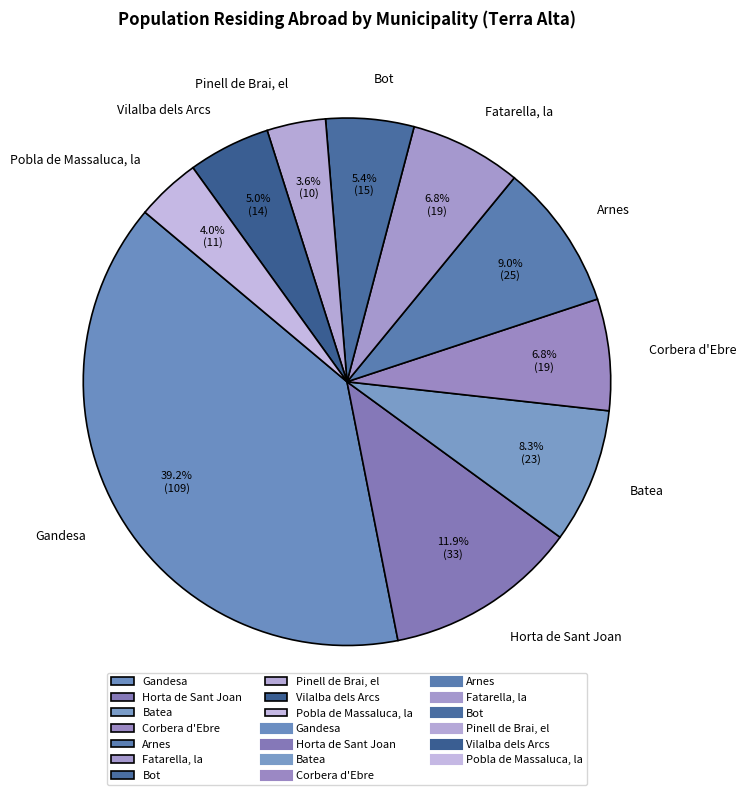

Is Arnes the majority of the pie?

No